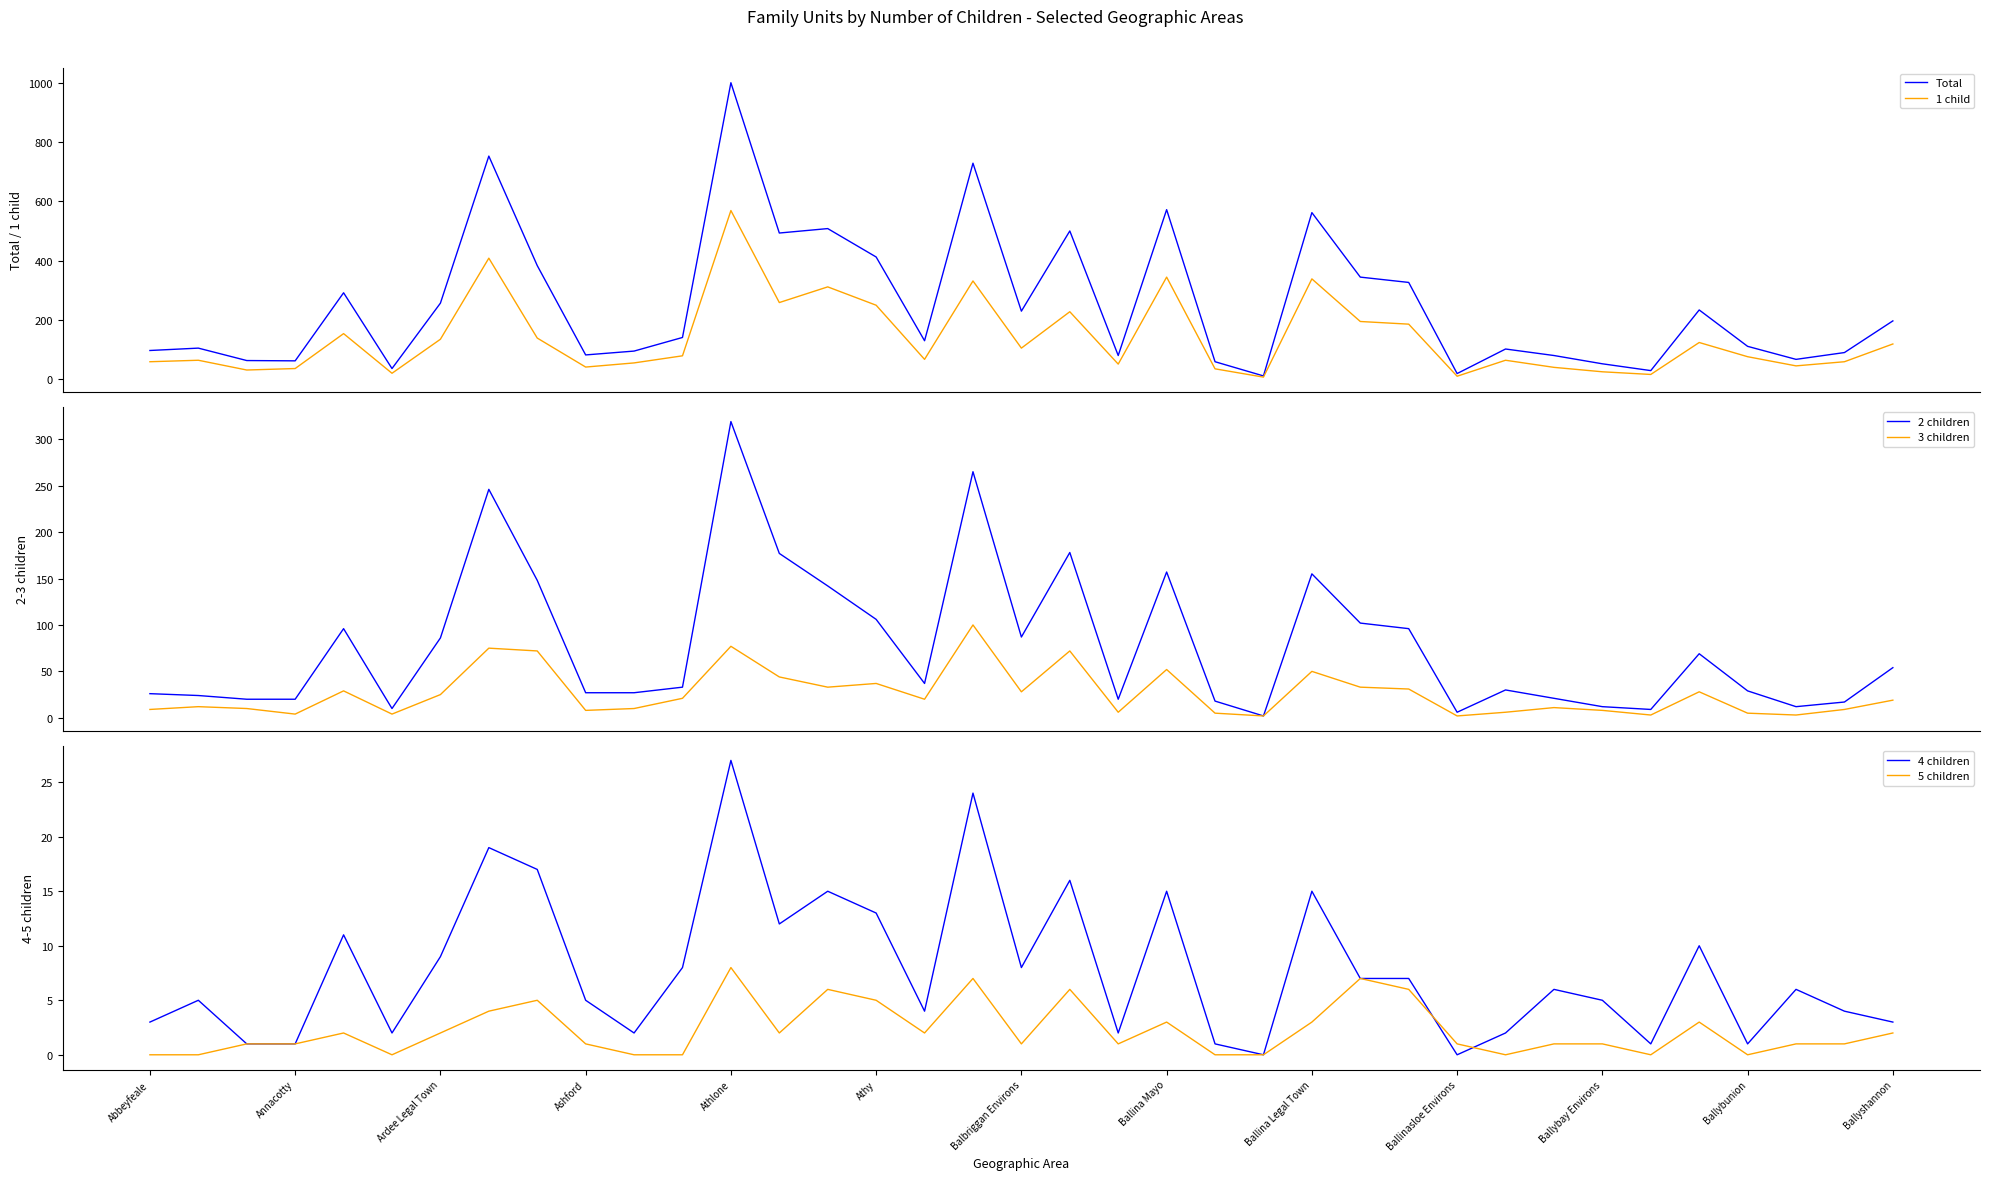

The value of 5 children at Athy is 5. True or false?

True